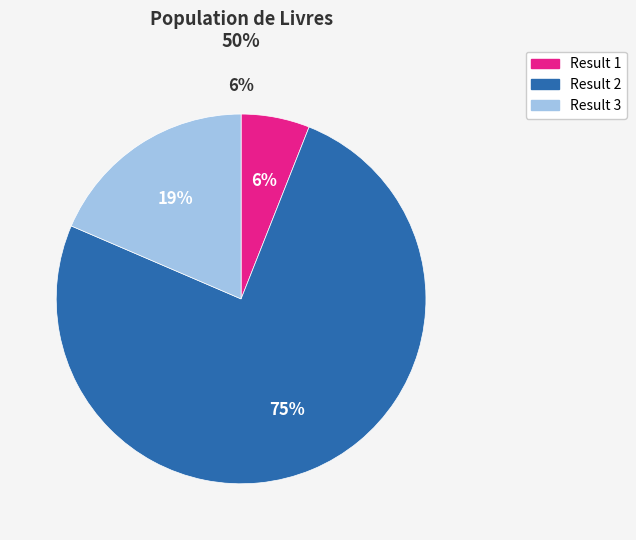

To the nearest percent, what percentage of the pie is Result 2?

75%